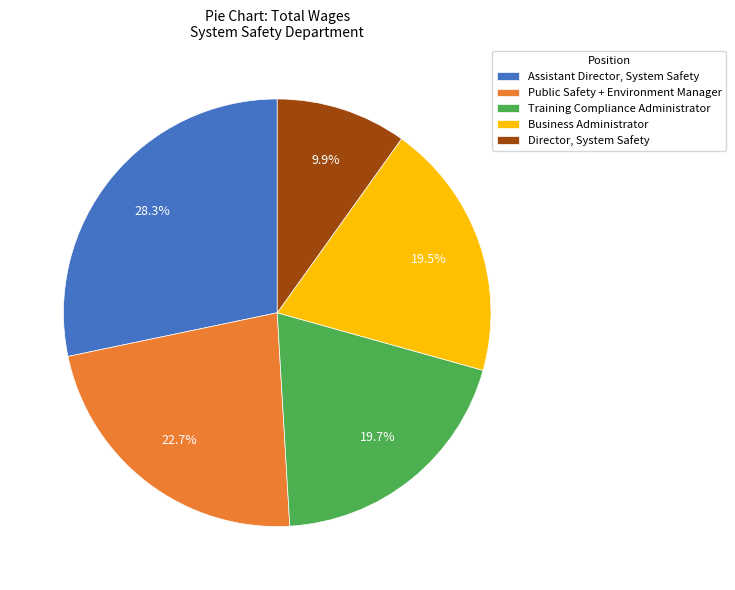

Rank the categories by value from highest to lowest.

Assistant Director, System Safety, Public Safety + Environment Manager, Training Compliance Administrator, Business Administrator, Director, System Safety